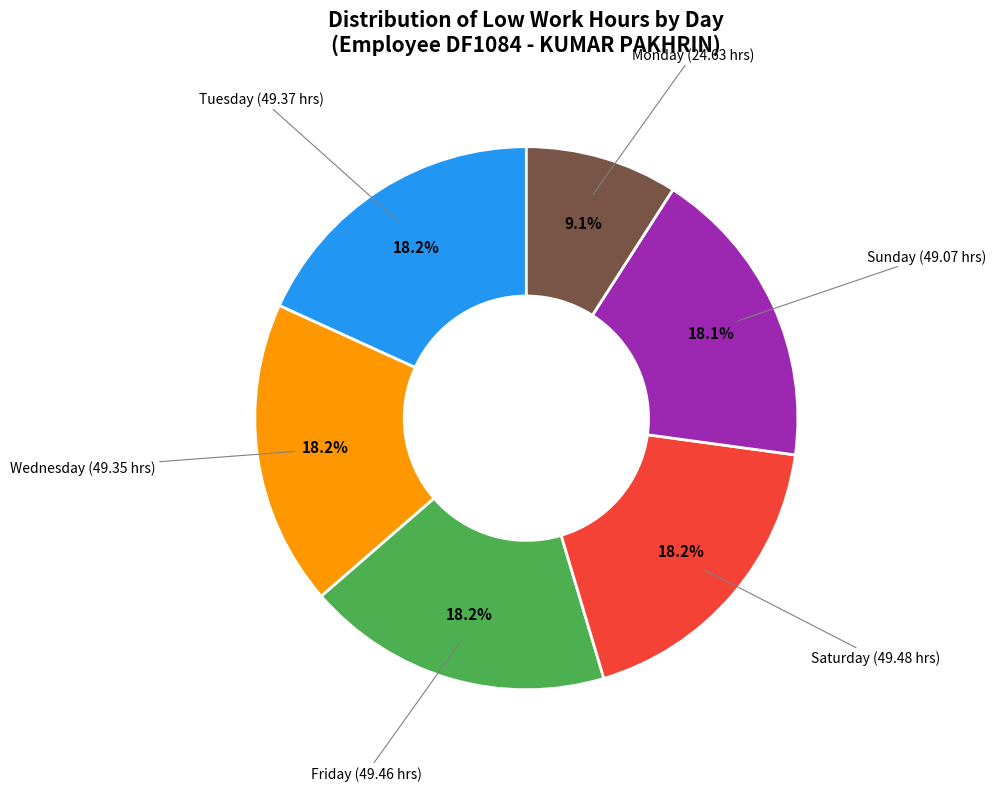

How many slices are in this pie chart?

6